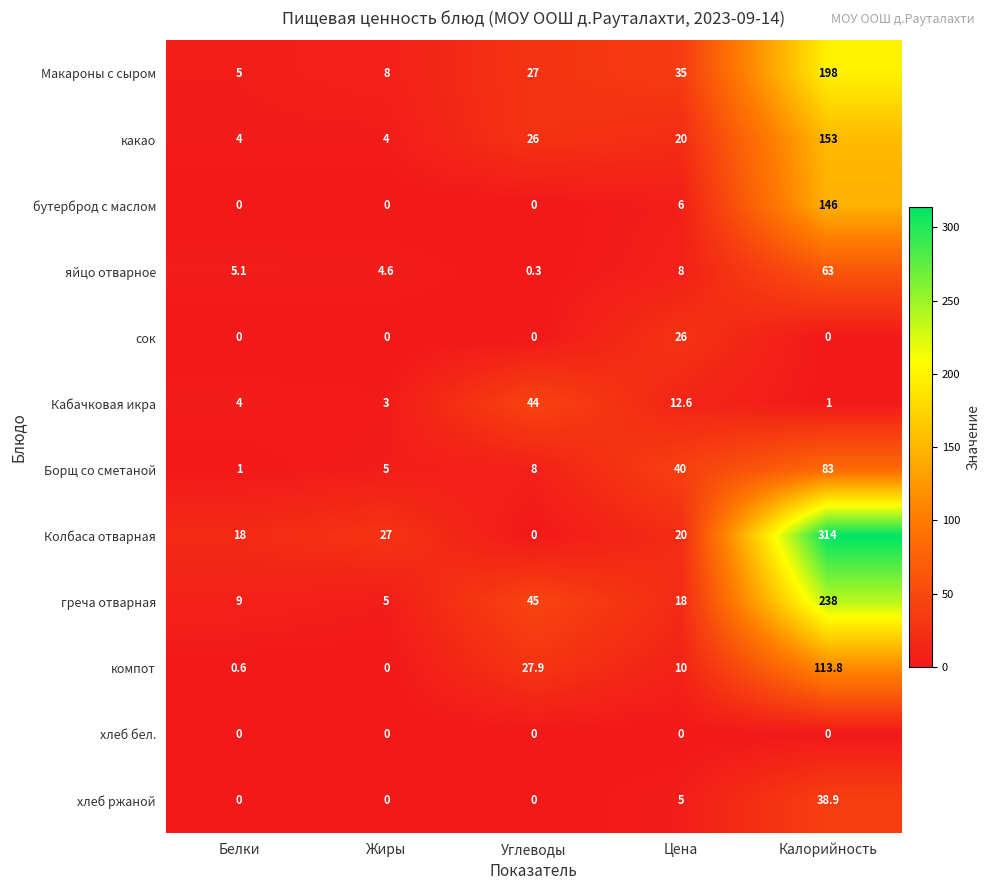

What value does the яйцо отварное series have at Белки?

5.1